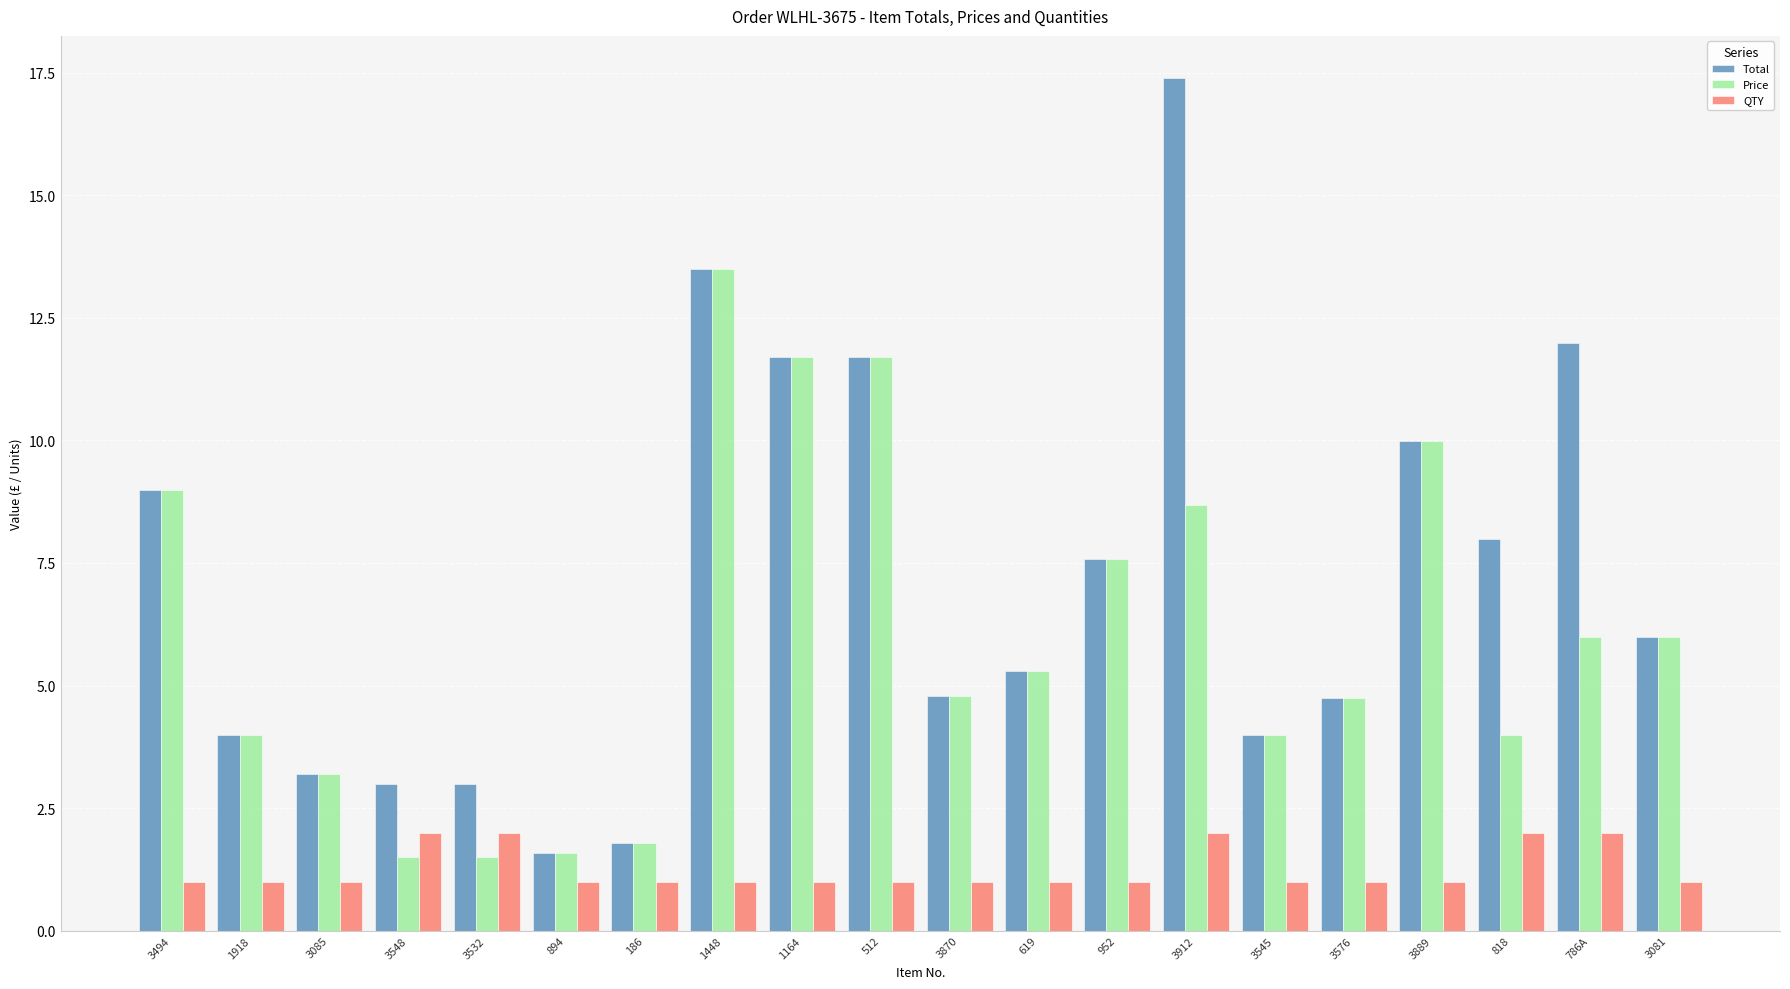

At how many categories does at least one series exceed 1?

20